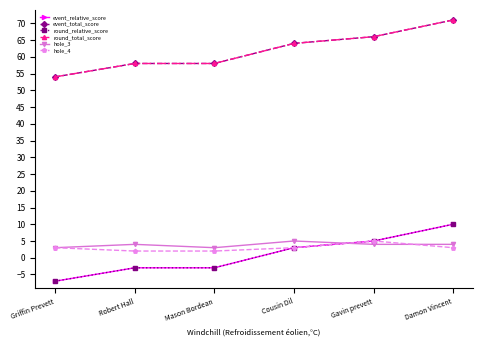

Where does the event_relative_score series first go above 3?

Gavin prevett